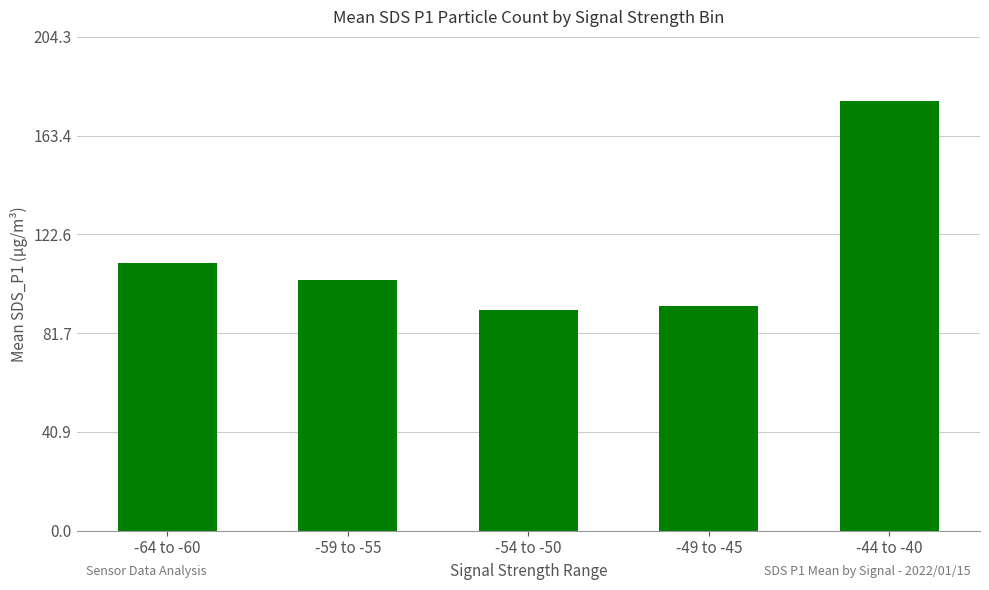

How many series are shown in this chart?

1